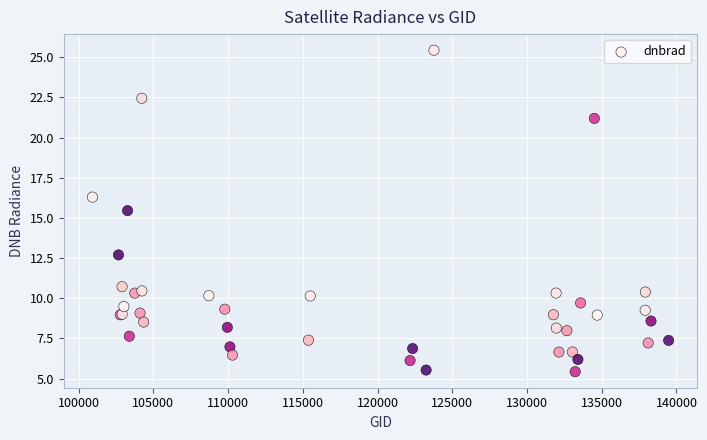

What Y value in the scatter plot is closest to 15?

15.4